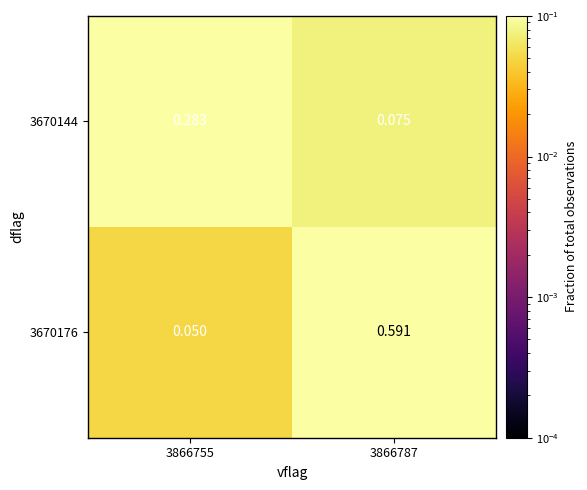

Which series has the largest total across all categories?

3670176